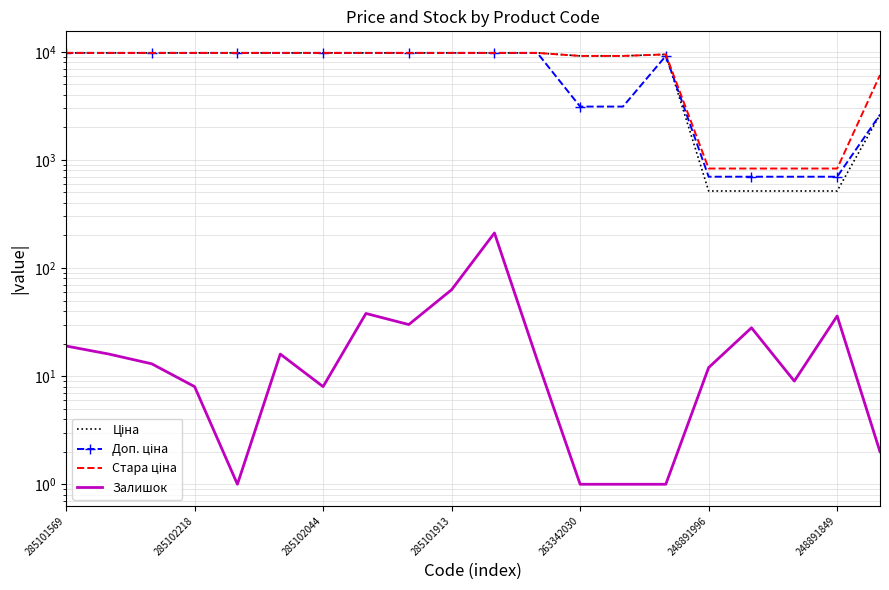

What is the spread (max minus min) of values at 285101913?

9701.4